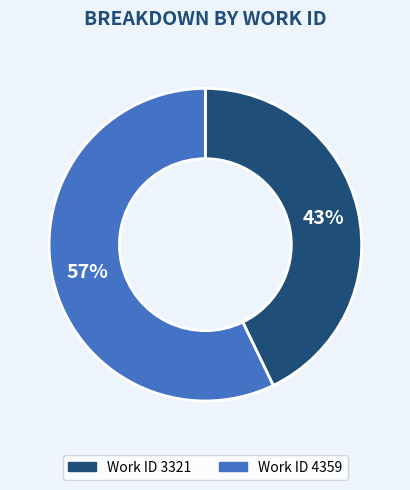

Is there a majority slice in this chart?

Yes